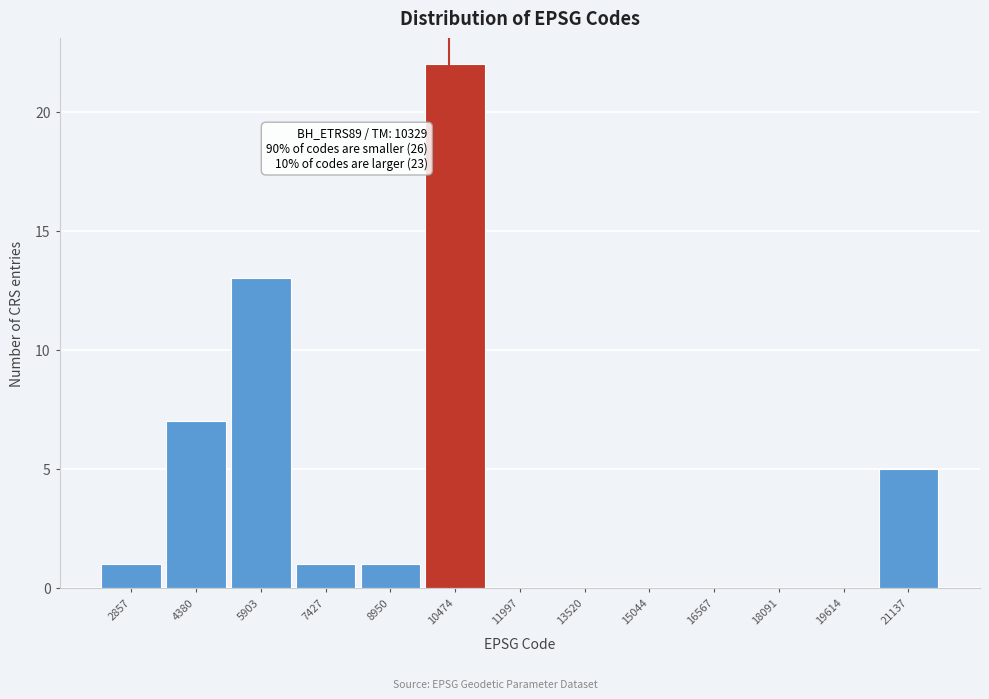

Over which range of the x-axis is the bar tallest?

9800 to 11200